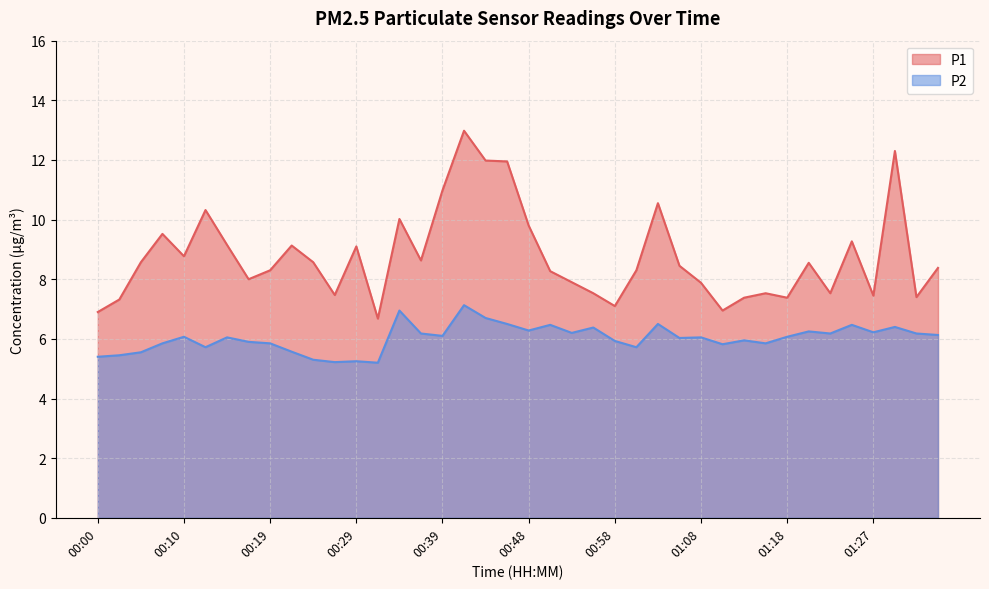

What is the total value across all series at 00:22?

14.7